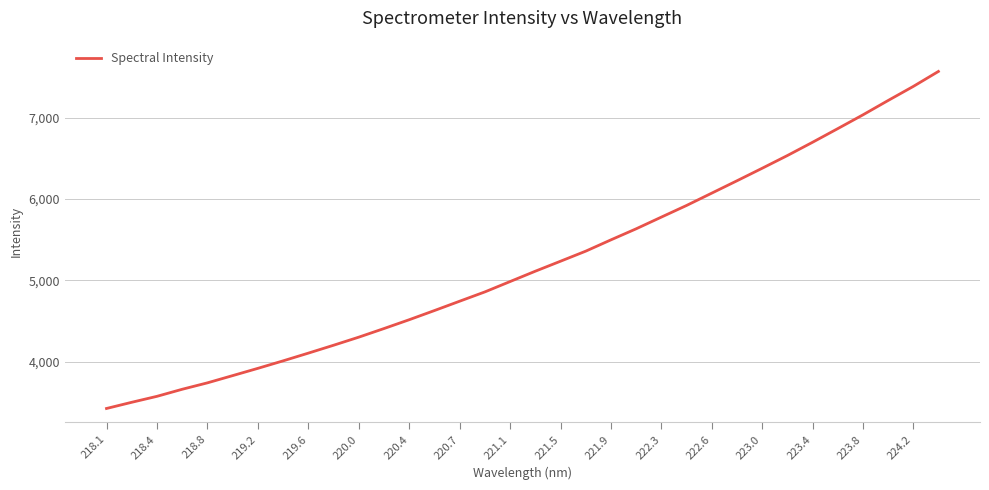

What is the greatest value displayed?

7566.4